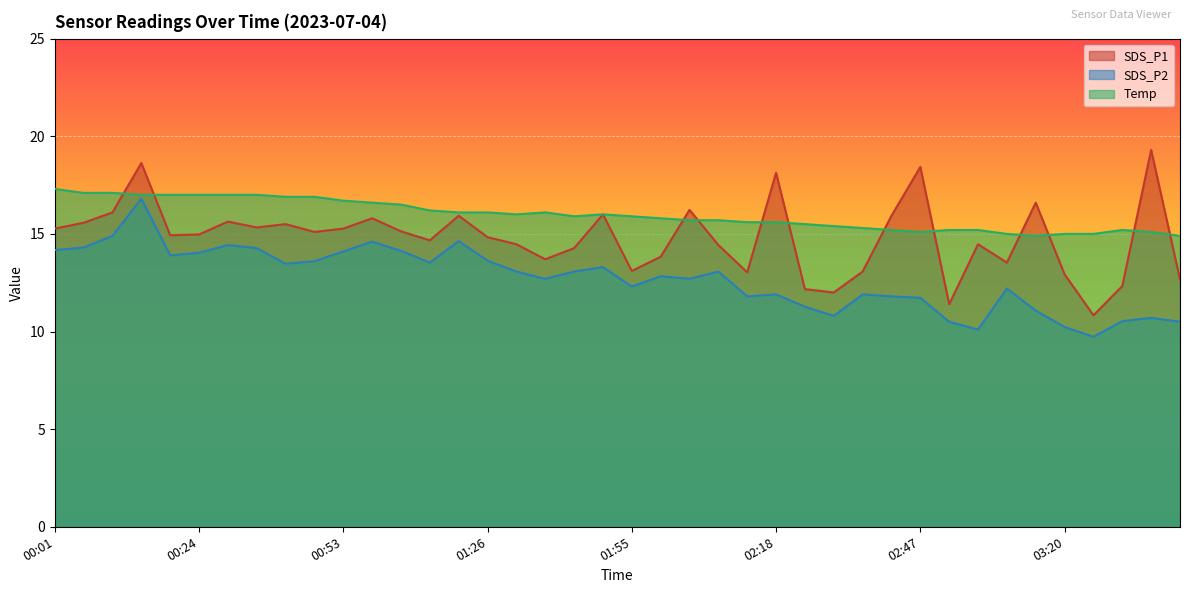

Between 01:49 and 02:30, which series saw the biggest shift?

SDS_P1